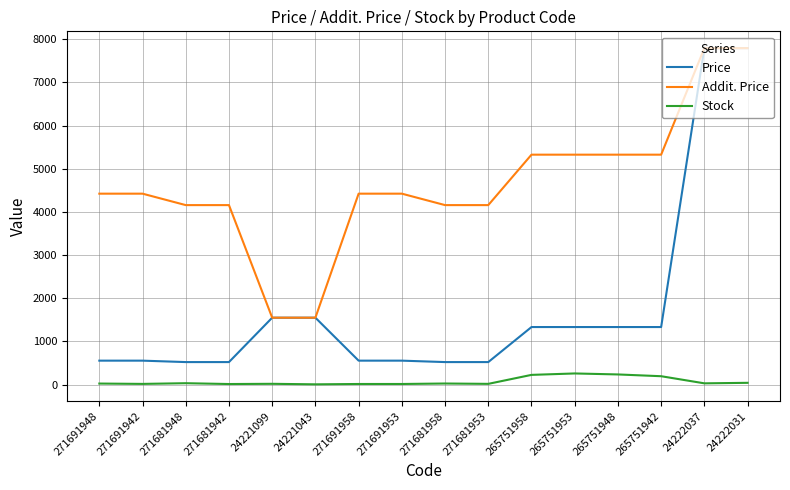

True or false: Stock and Price cross at least once.

False